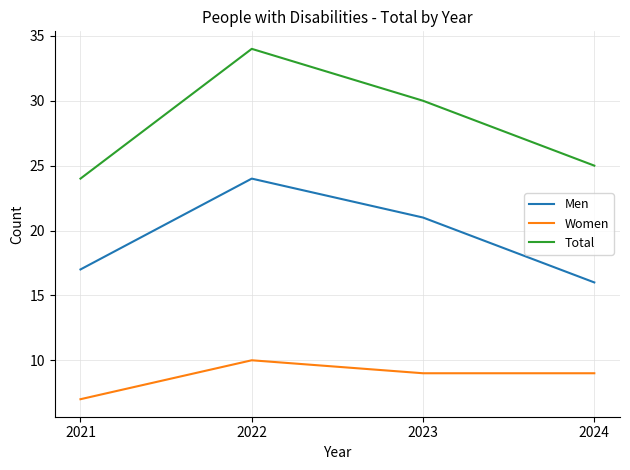

Which series has the widest spread of values?

Total